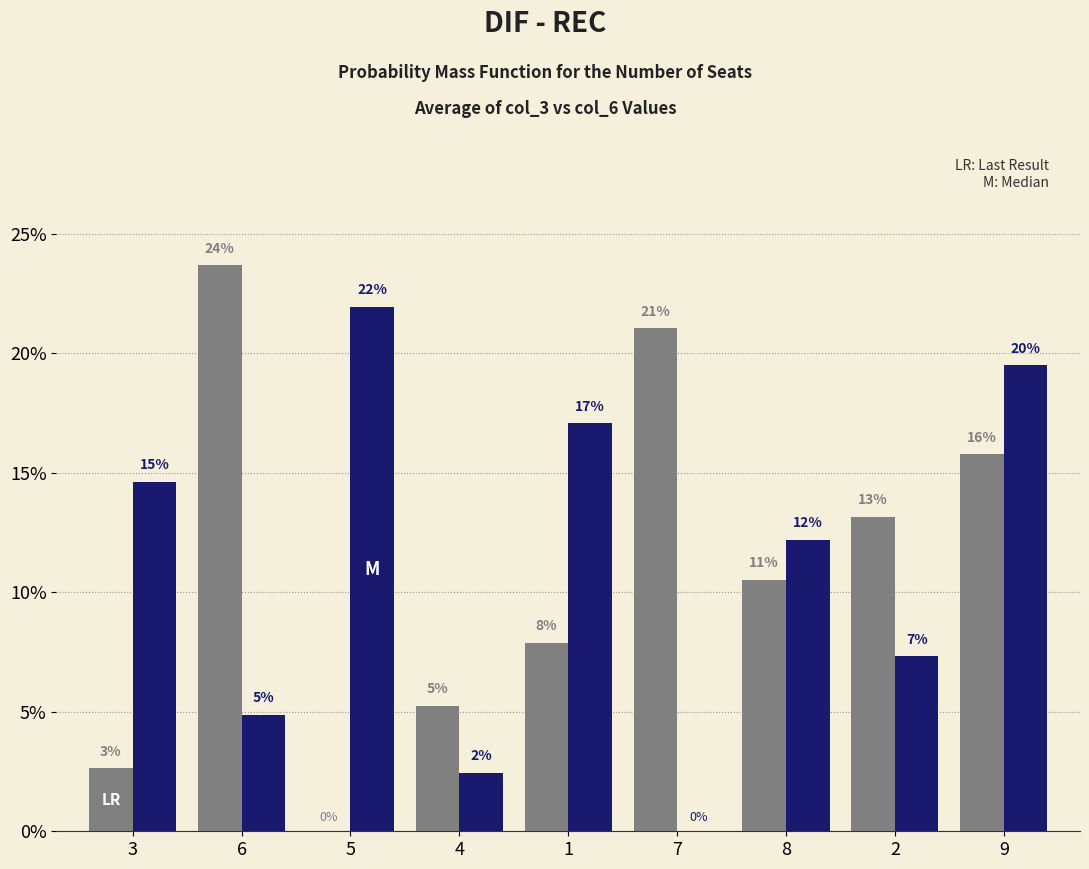

Does the chart contain stacked bars?

No